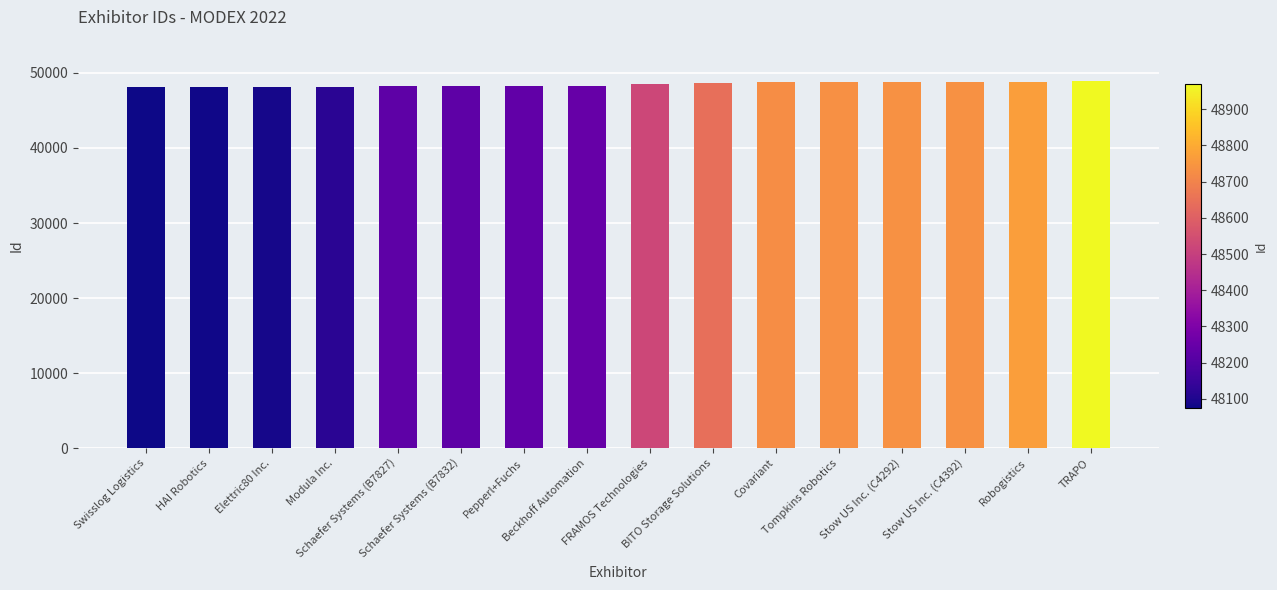

What is the difference between the values at Swisslog Logistics and Schaefer Systems (B7832)?

153